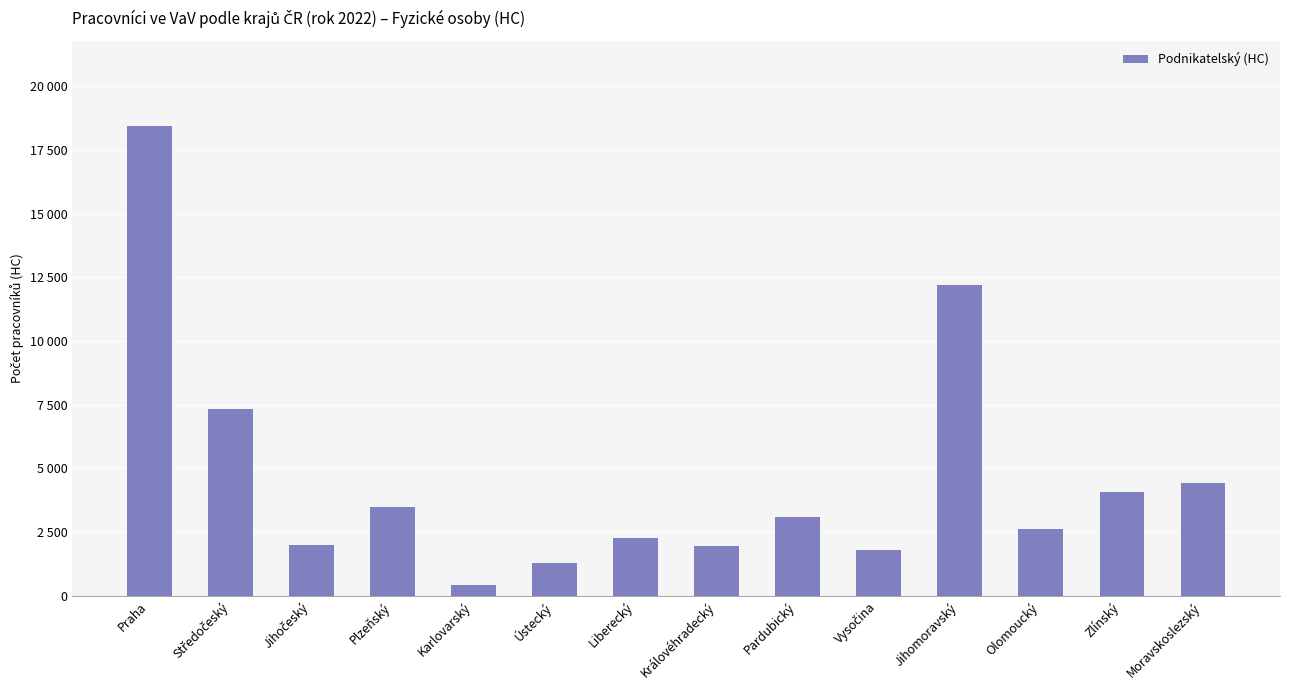

What is the difference between the second highest and minimum values?

11780